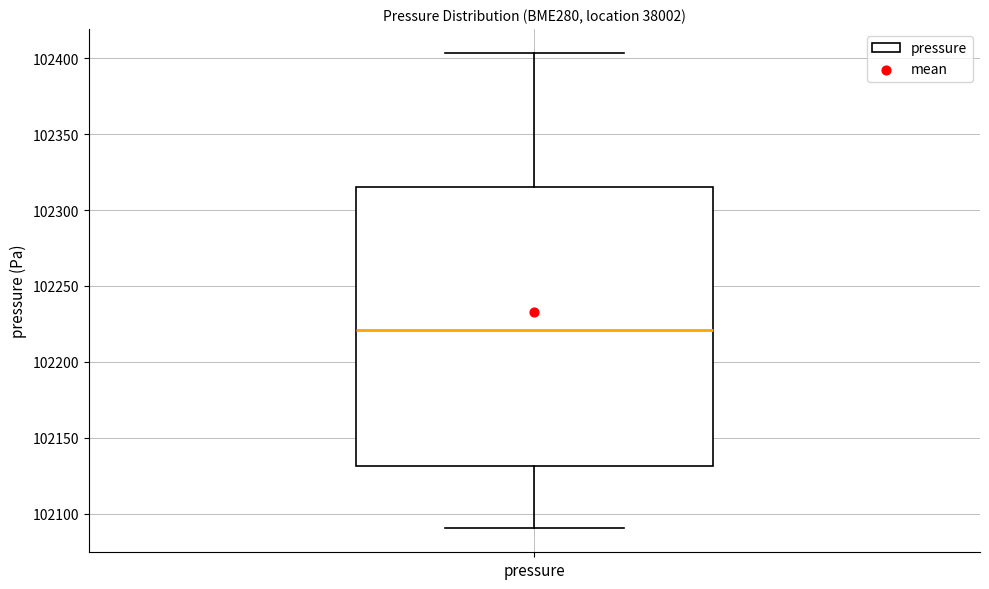

Read this box plot against the y-axis: the position of the median line, the range covered by the box, and the ends of both whiskers. The values are not printed on the chart, so give them approximately, as read against the axis.

median 102220, box 102130 to 102315, whiskers 102090 to 102405